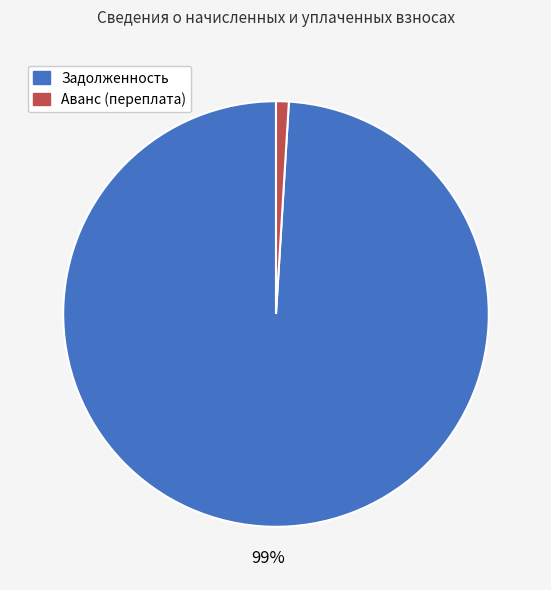

Which category has the smallest portion of the pie?

Аванс (переплата)